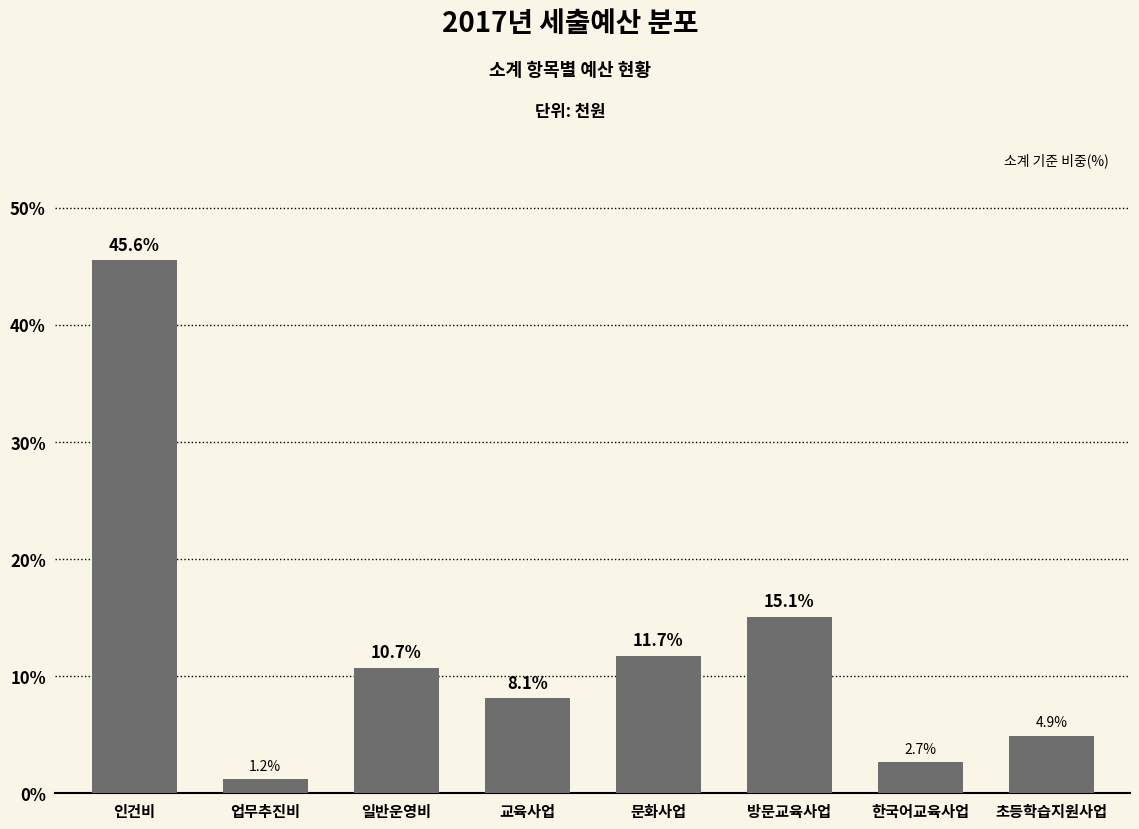

Reading left to right, list all the values displayed in this chart.

인건비=45.6	업무추진비=1.2	일반운영비=10.7	교육사업=8.1	문화사업=11.7	방문교육사업=15.1	한국어교육사업=2.7	초등학습지원사업=4.9